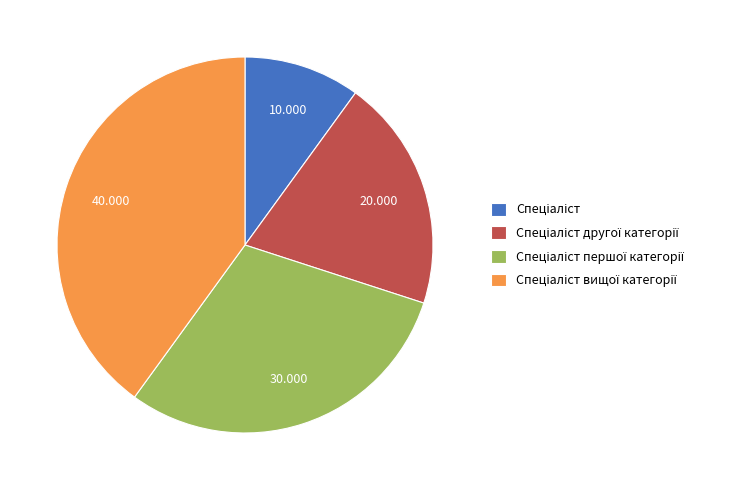

Does any single category account for the majority?

No